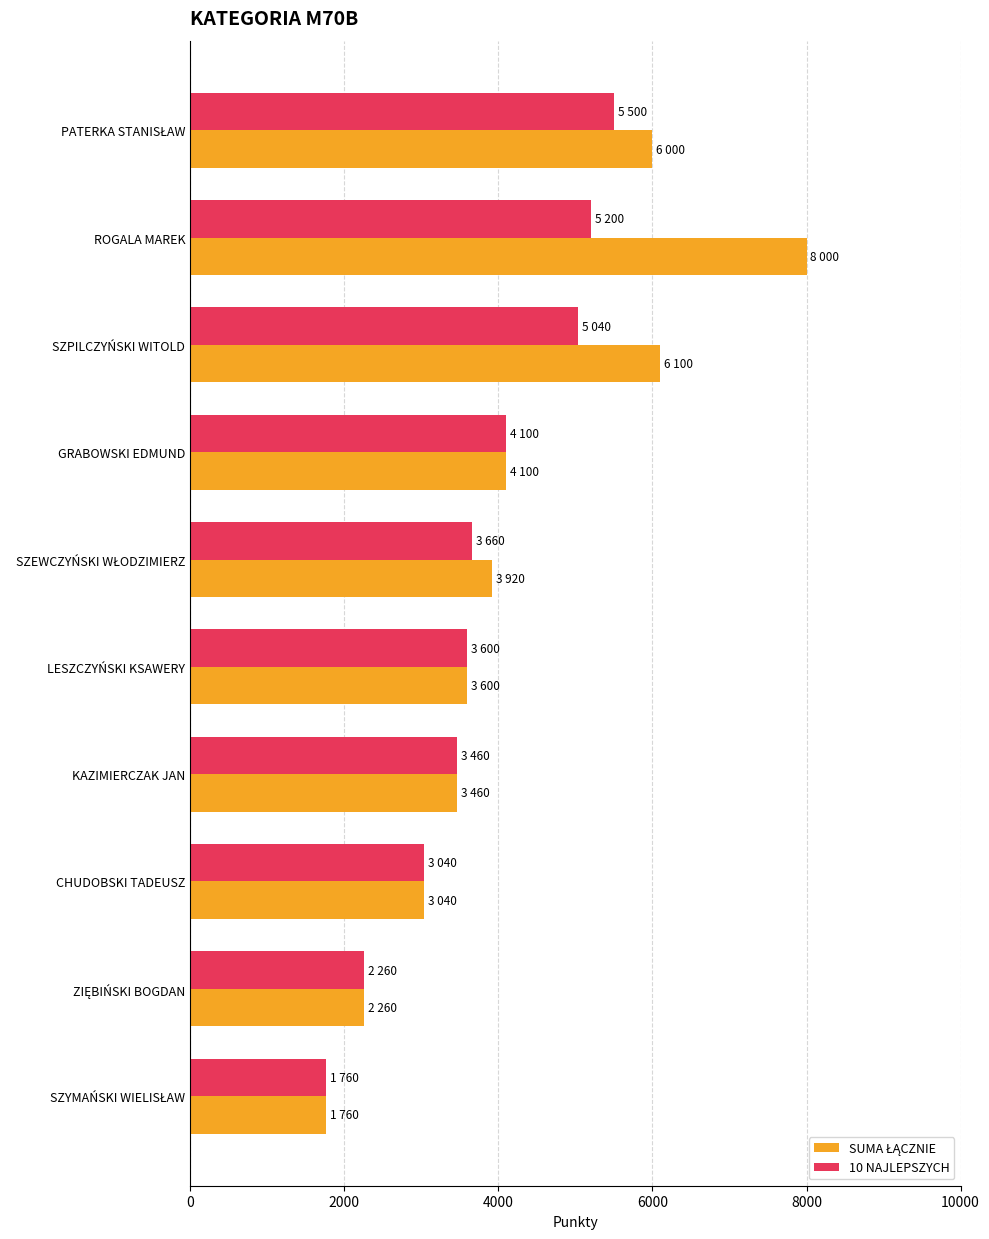

What is the smallest value displayed?

1760